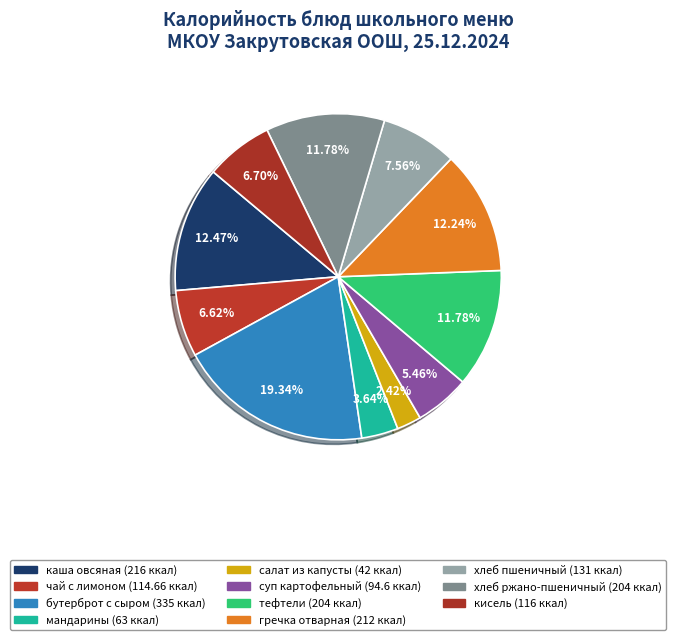

Rank the categories by value from lowest to highest.

салат из капусты, мандарины, суп картофельный, чай с лимоном, кисель, хлеб пшеничный, тефтели, хлеб ржано-пшеничный, гречка отварная, каша овсяная, бутерброт с сыром